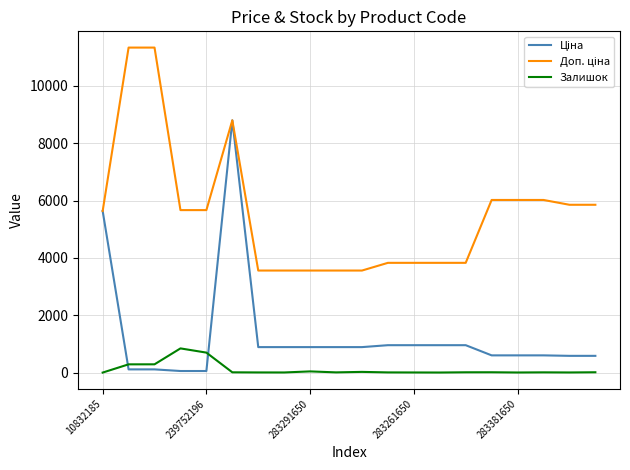

What is the greatest value displayed?

11334.0